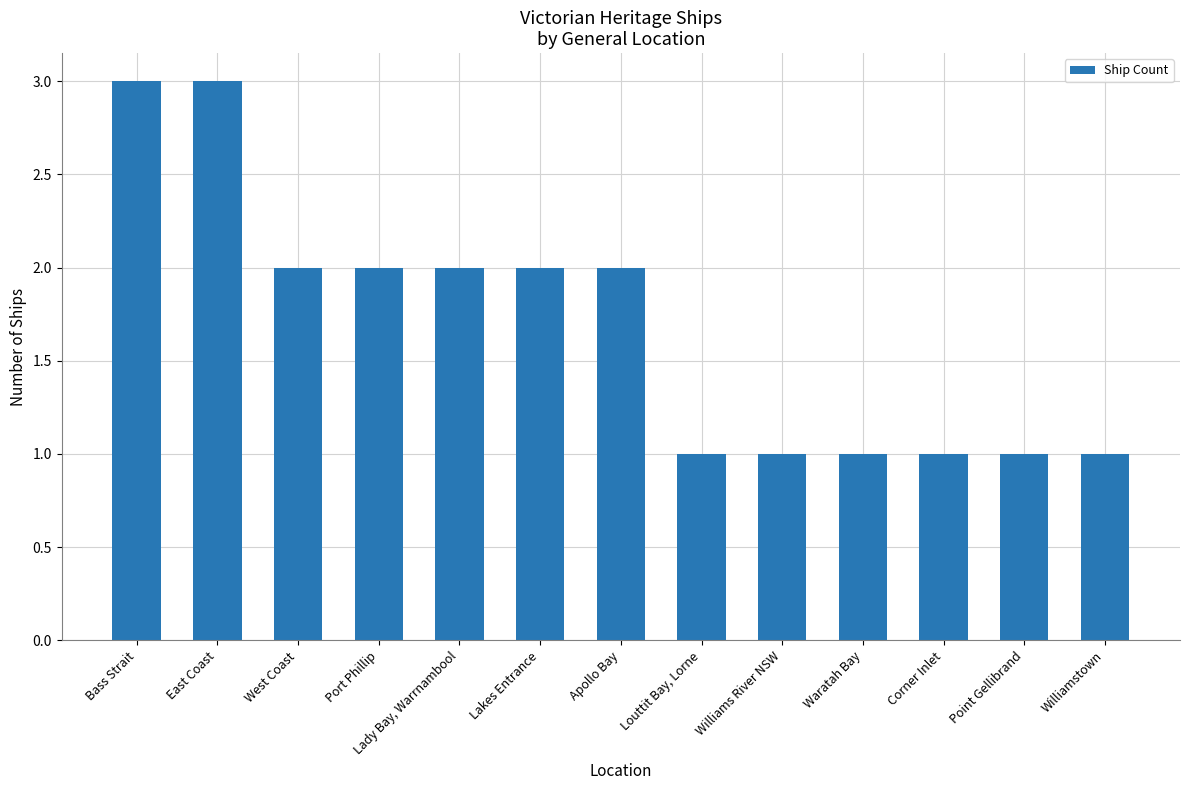

What is the smallest value displayed?

1